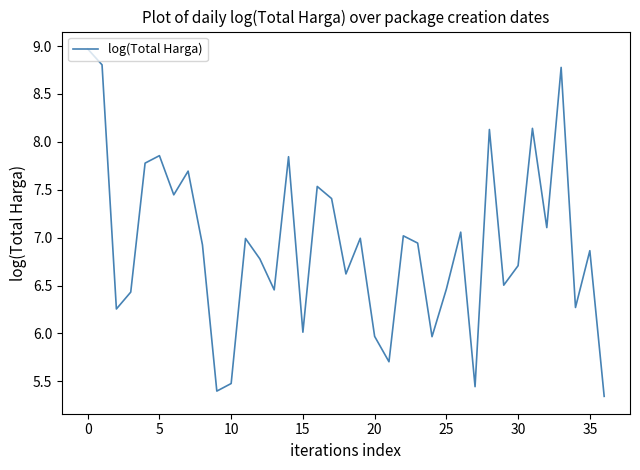

What is the maximum value shown in the chart?

9.0